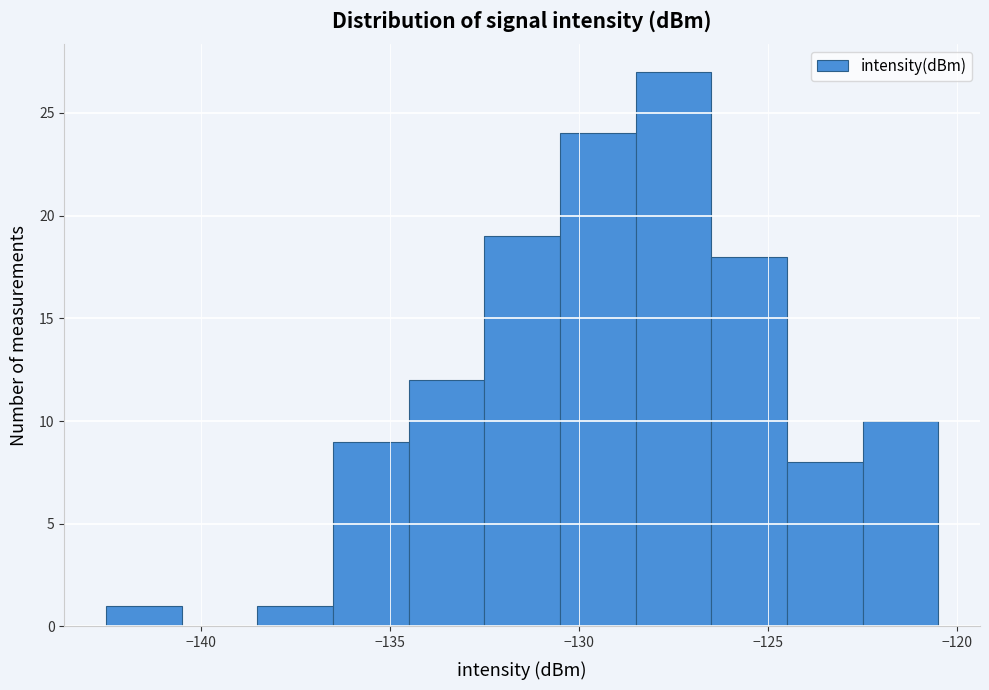

Reading left to right, list every bar in this chart as the range it spans on the x-axis followed by its height. The values are not printed on the chart, so give them approximately, as read against the axis.

-142.5 to -140.5: 1
-140.5 to -138.5: 0
-138.5 to -136.5: 1
-136.5 to -134.5: 9
-134.5 to -132.5: 12
-132.5 to -130.5: 19
-130.5 to -128.5: 24
-128.5 to -126.5: 27
-126.5 to -124.5: 18
-124.5 to -122.5: 8
-122.5 to -120.5: 10